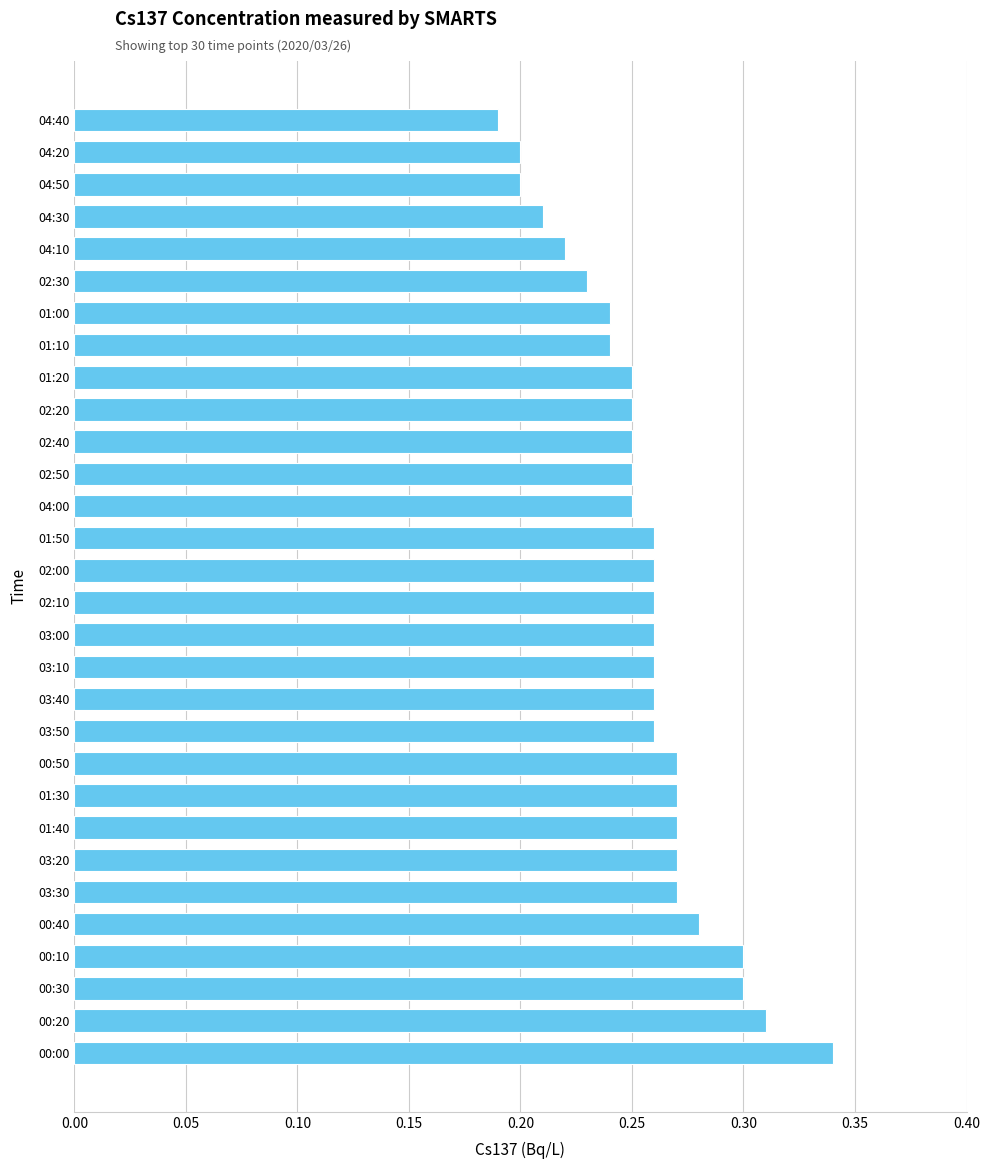

Which label corresponds to the smallest value in the chart?

04:40